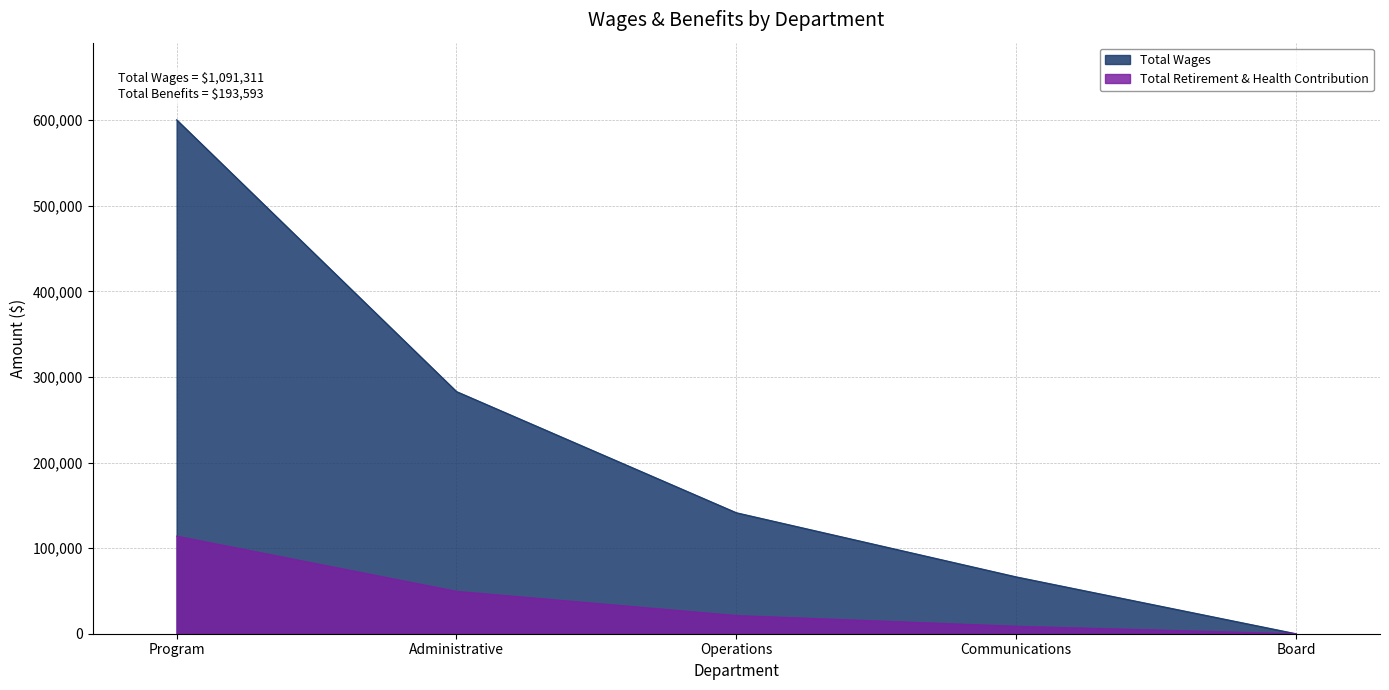

What are all the series names shown in the legend?

Total Wages, Total Retirement & Health Contribution